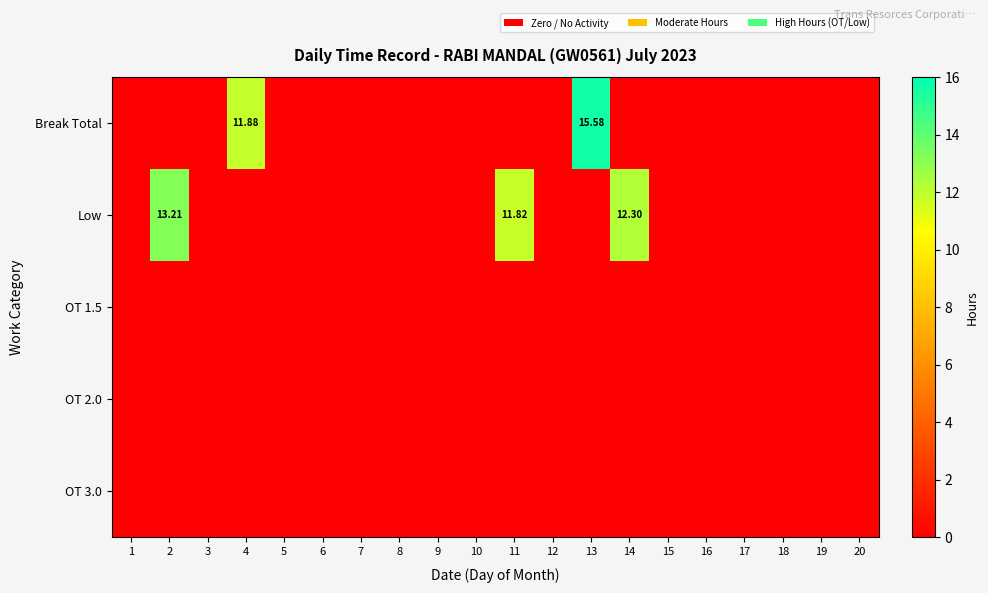

Is it true that OT 2.0 equals 0.0 at 20?

True